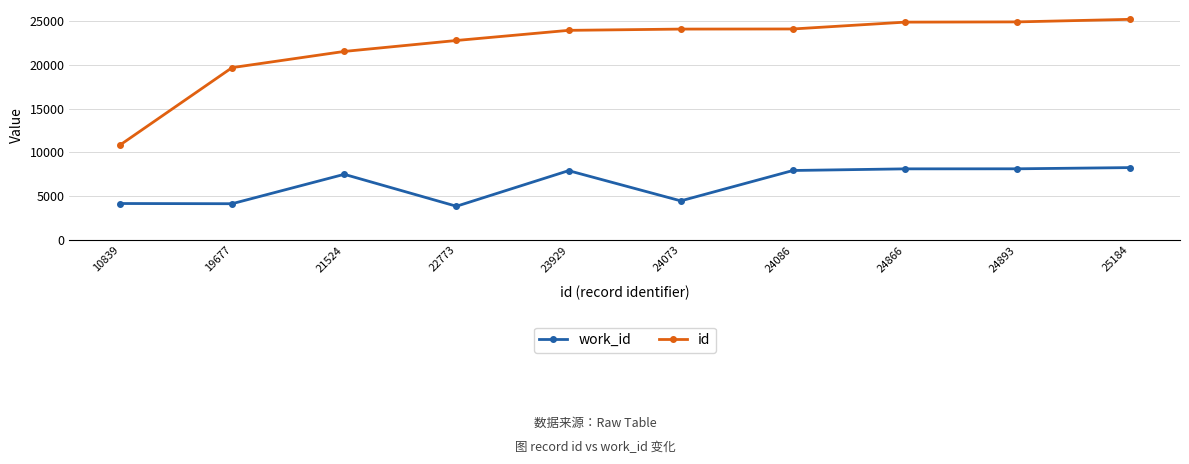

At which category does work_id reach its first local peak?

21524